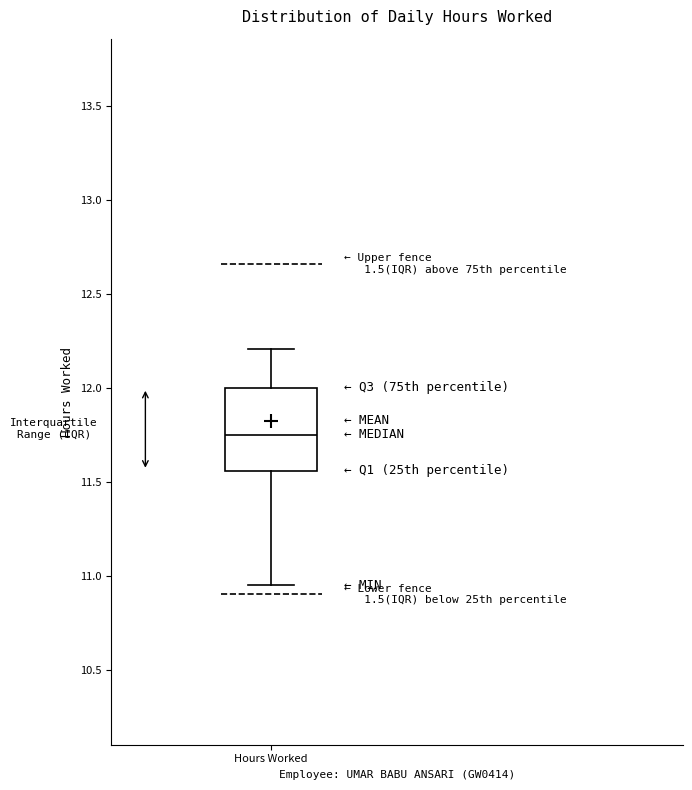

Transcribe this box plot: give where the median line is, the range the box spans, and where the two whiskers end, as read against the y-axis. The values are not printed on the chart, so give them approximately, as read against the axis.

median 11.75, box 11.55 to 12.00, whiskers 10.95 to 12.20